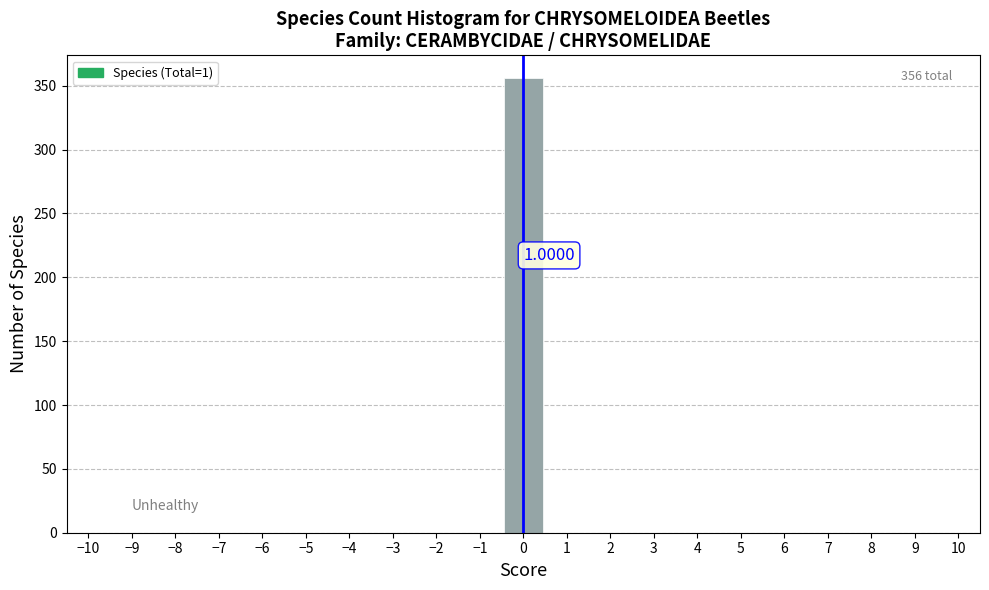

Which range on the x-axis has the tallest bar?

-0.5 to 0.5